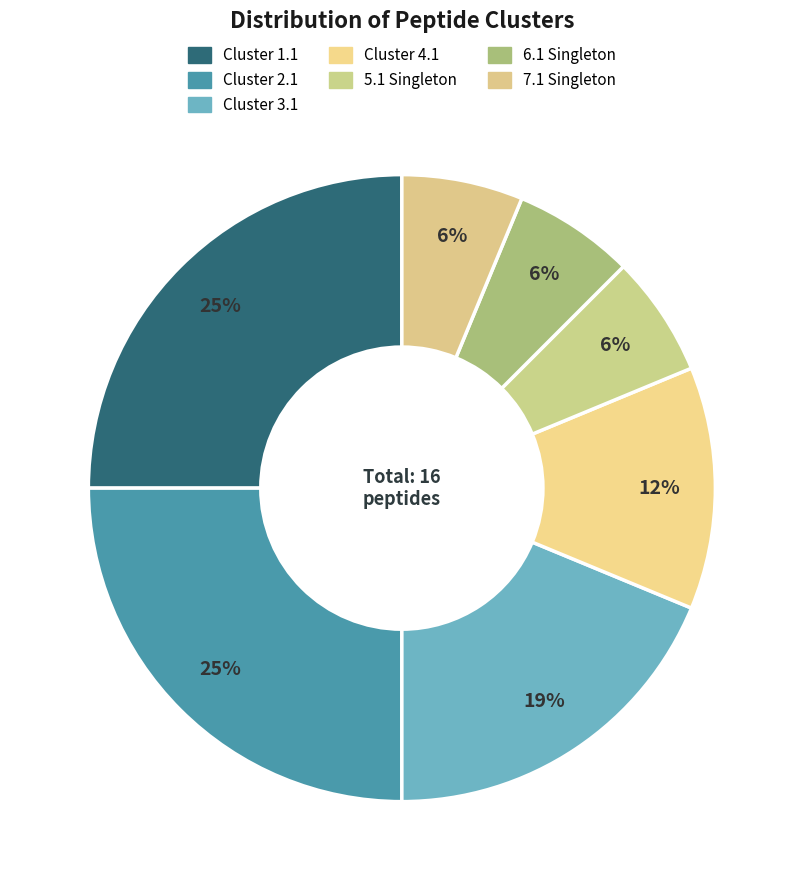

Does Cluster 2.1 account for over 50% of the chart?

No